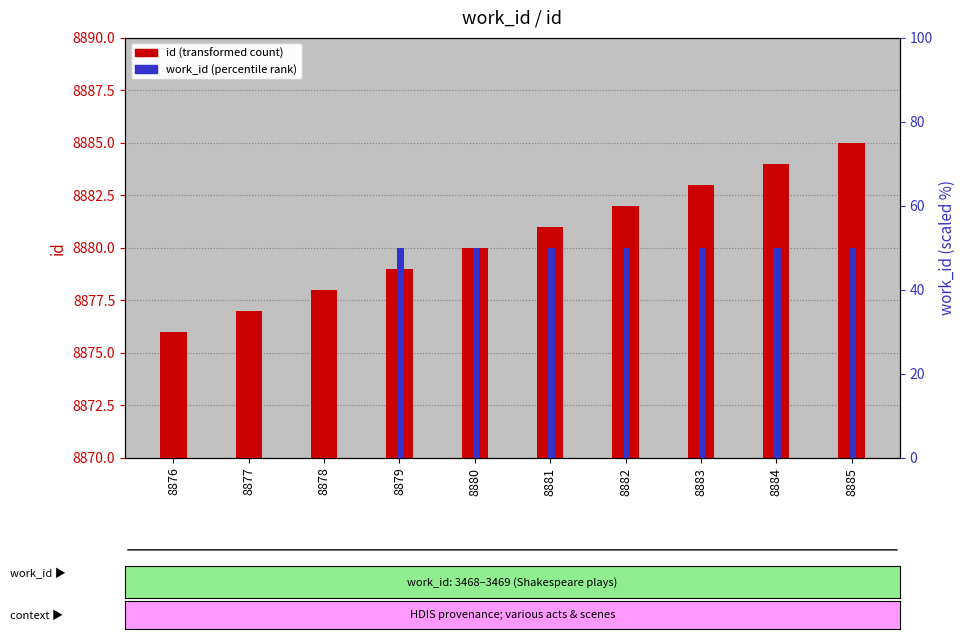

Which series has the largest total across all categories?

id